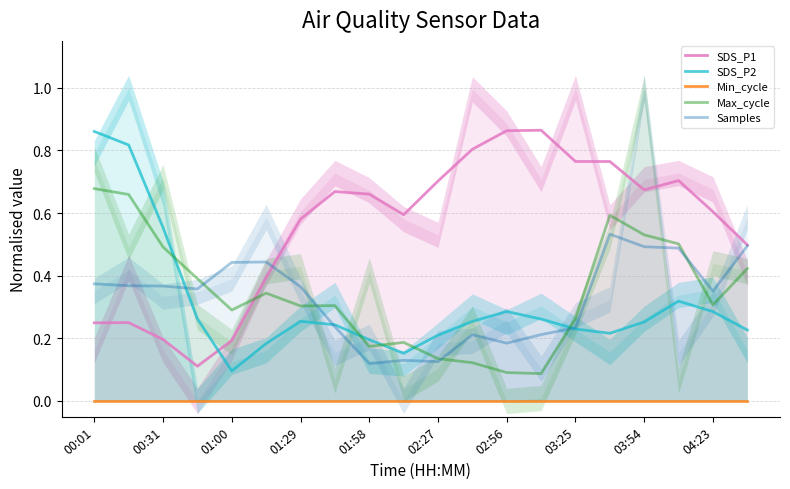

Count the SDS_P2 values in the range 0 to 1.

20